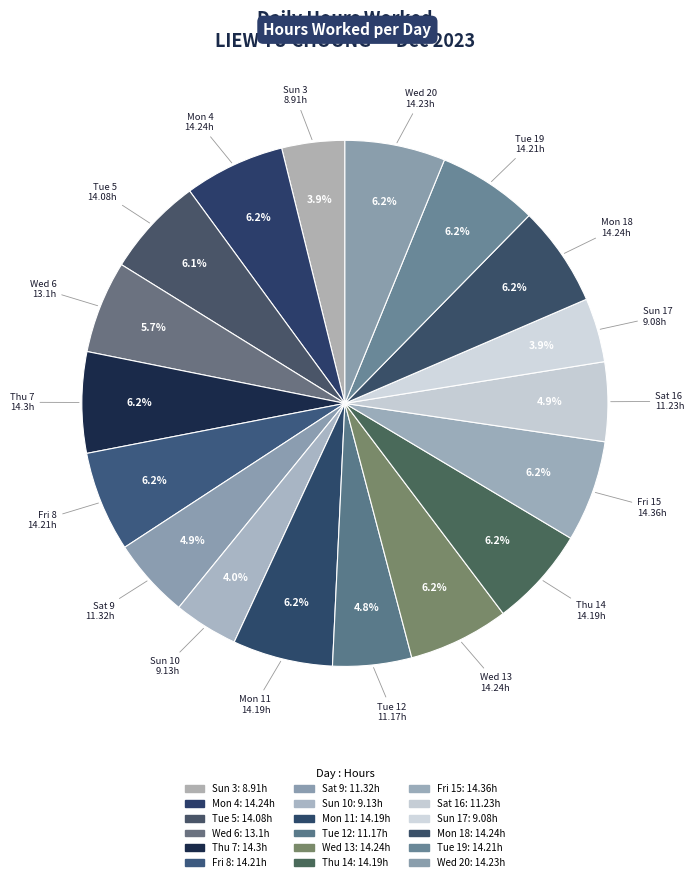

Rank the categories by value from lowest to highest.

Sun 3, Sun 17, Sun 10, Tue 12, Sat 16, Sat 9, Wed 6, Tue 5, Mon 11, Thu 14, Fri 8, Tue 19, Wed 20, Mon 4, Wed 13, Mon 18, Thu 7, Fri 15